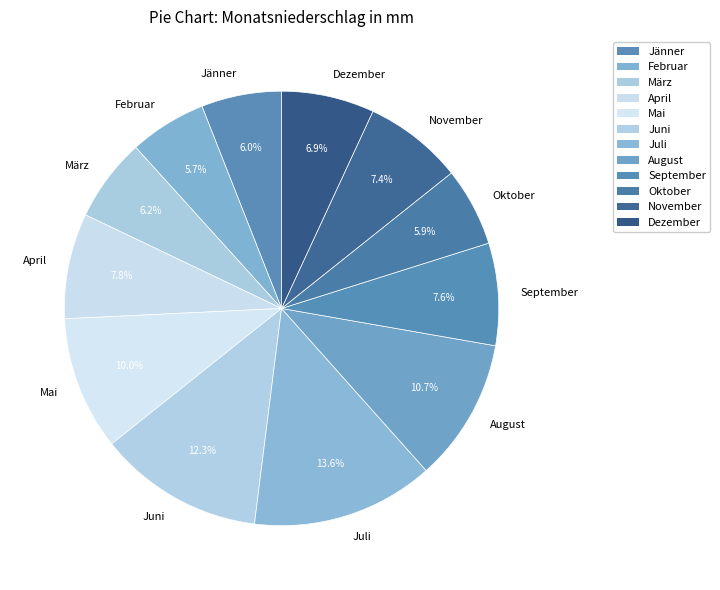

What percentage is NOT represented by September?

92.4%